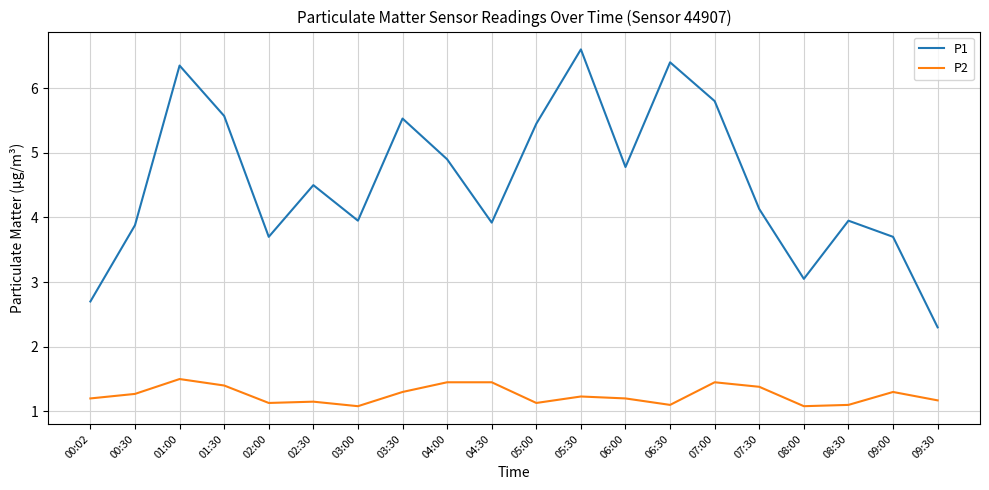

What is the difference between the maximum and minimum values in the P1 series?

4.3